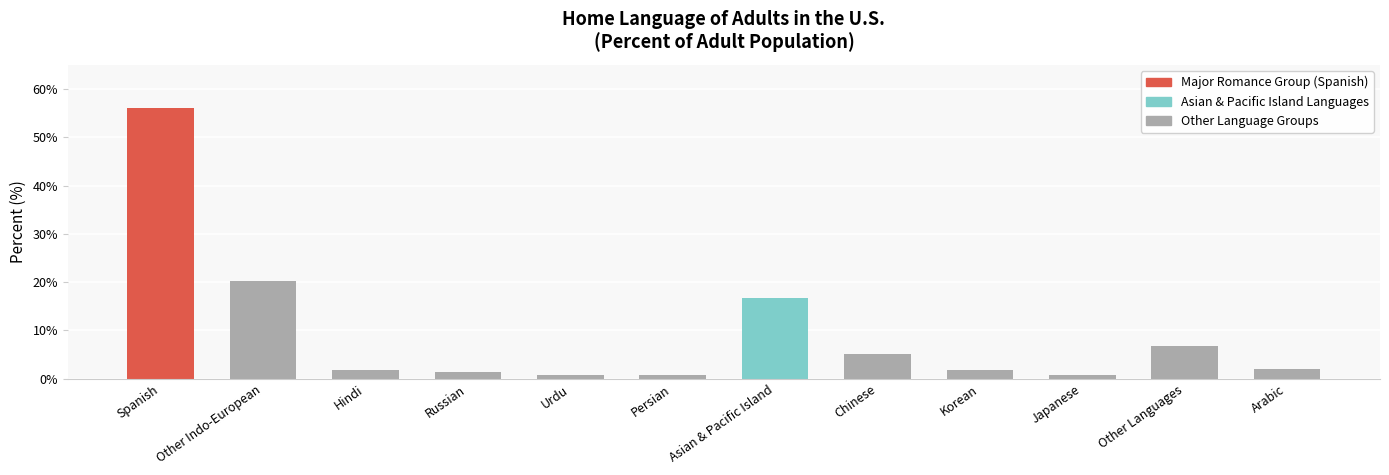

What is the sum of the values at Russian and Other Languages?

8.2